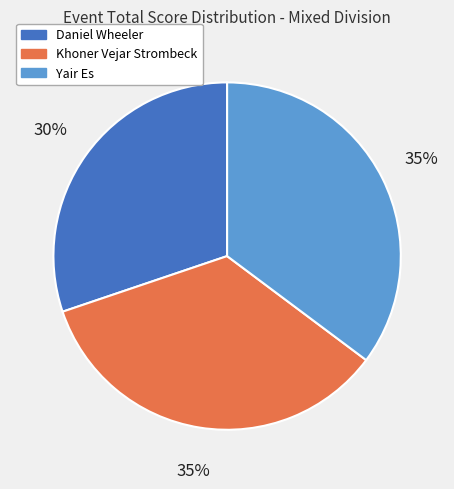

To the nearest percent, what is the average slice percentage?

33%